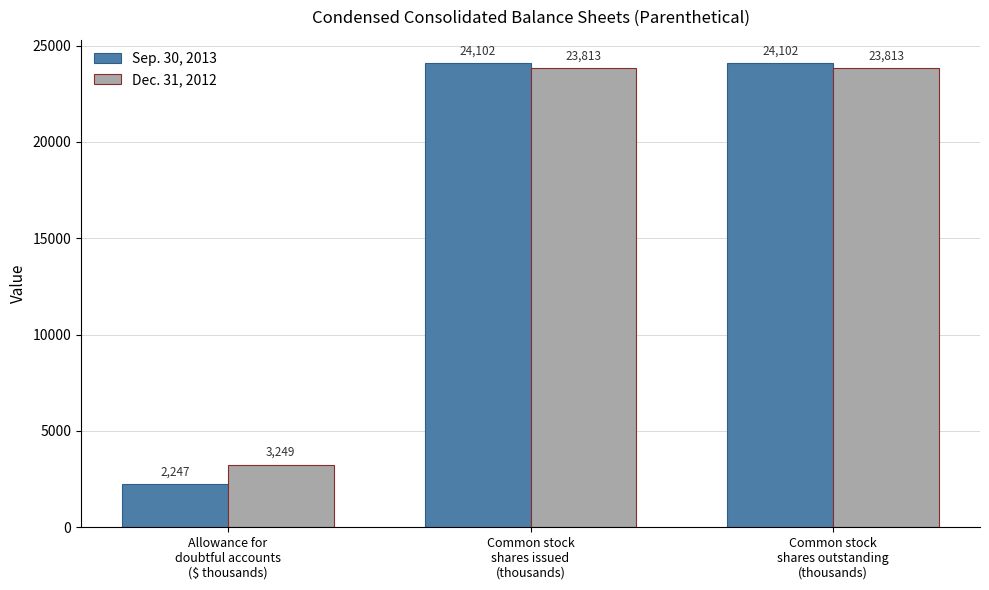

Read the Dec. 31, 2012 value at Common stock
shares outstanding
(thousands).

23813.1